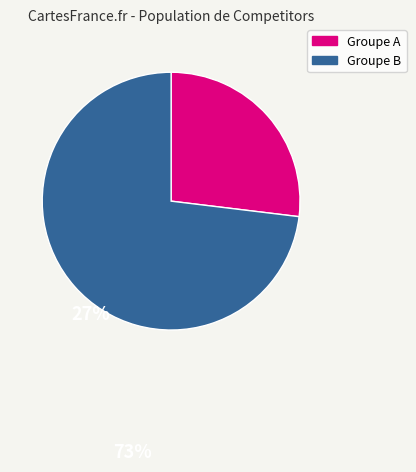

Count the number of slices in the pie.

2